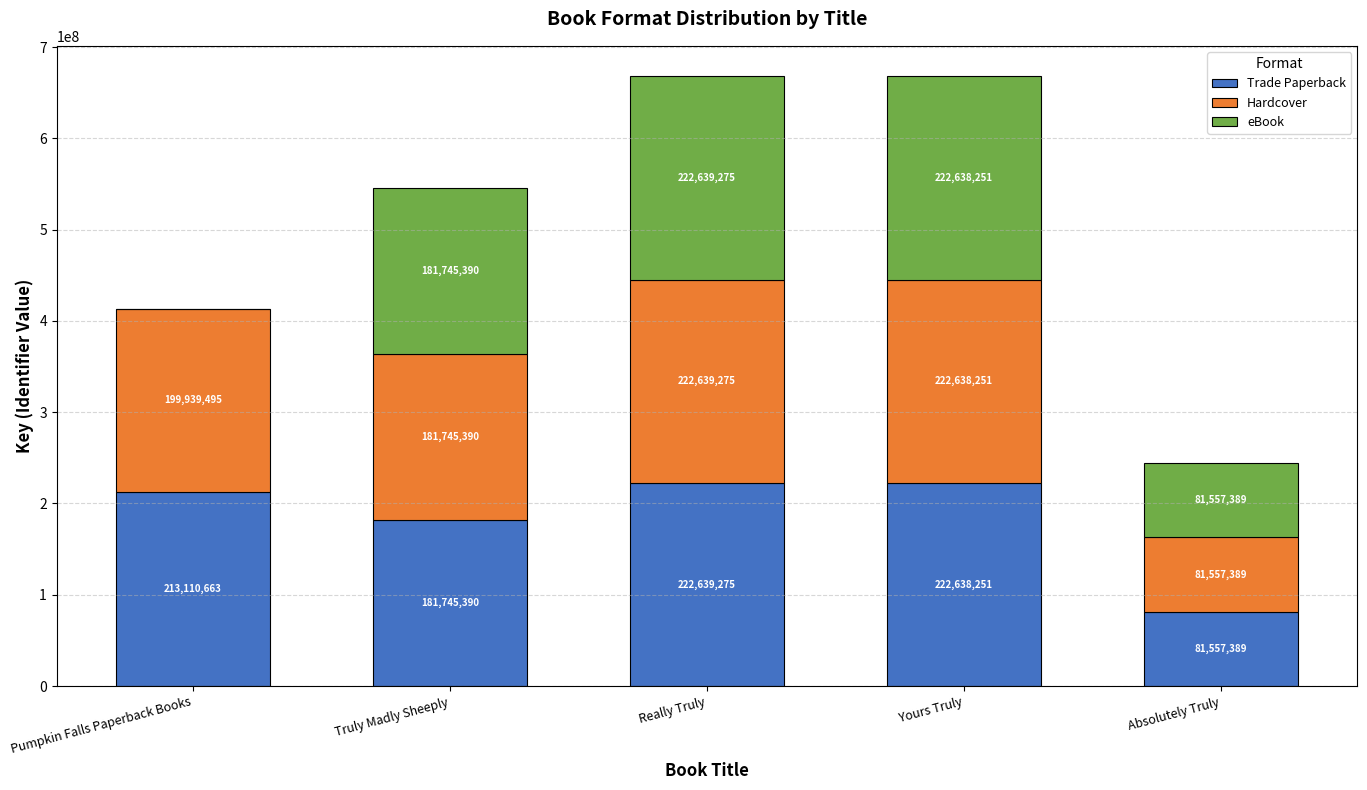

The value of Trade Paperback at Absolutely Truly is 81557389. True or false?

True